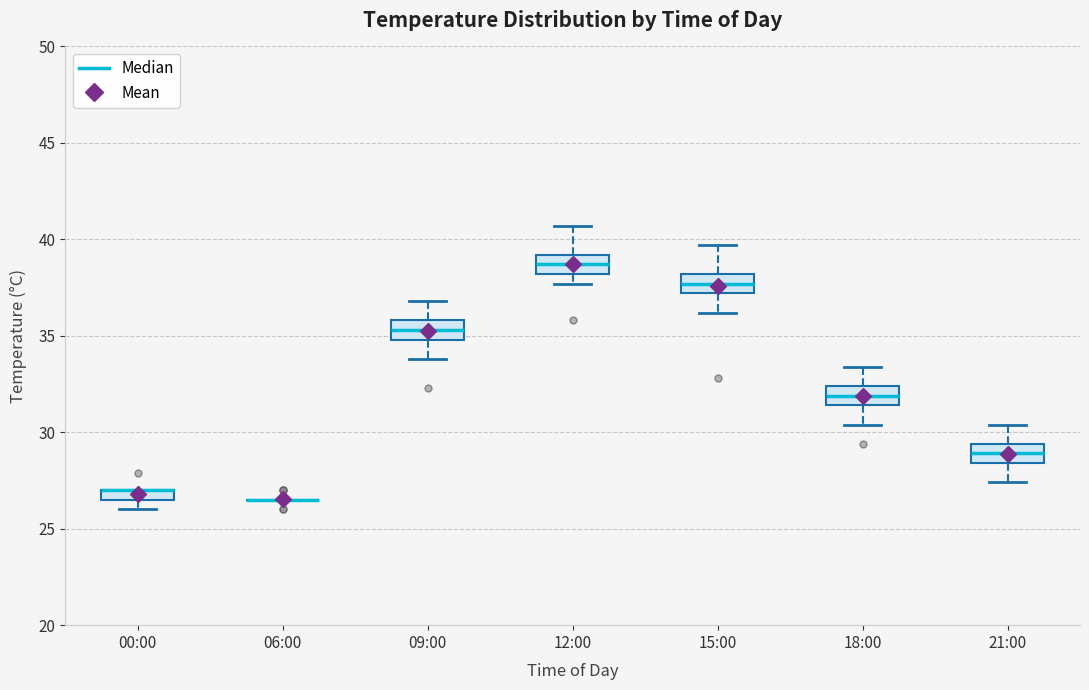

Where does the lower whisker of the box for 21:00 end on the y-axis? The values are not printed on the chart, so give them approximately, as read against the axis.

27.5